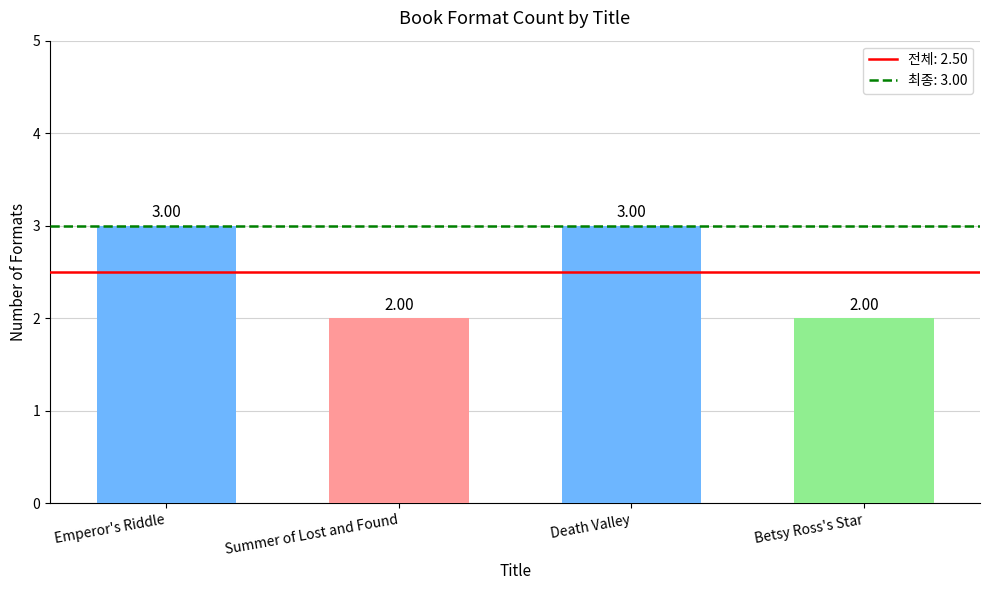

What is the ratio of the value at Emperor's Riddle to the value at Betsy Ross's Star?

1.5